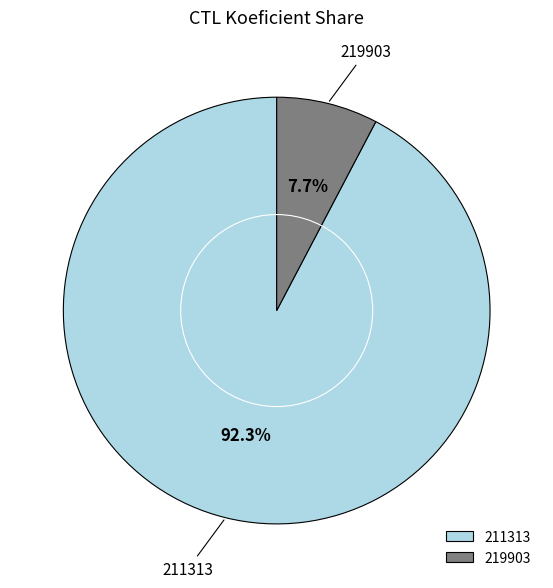

Does 211313 represent more than half of the total?

Yes